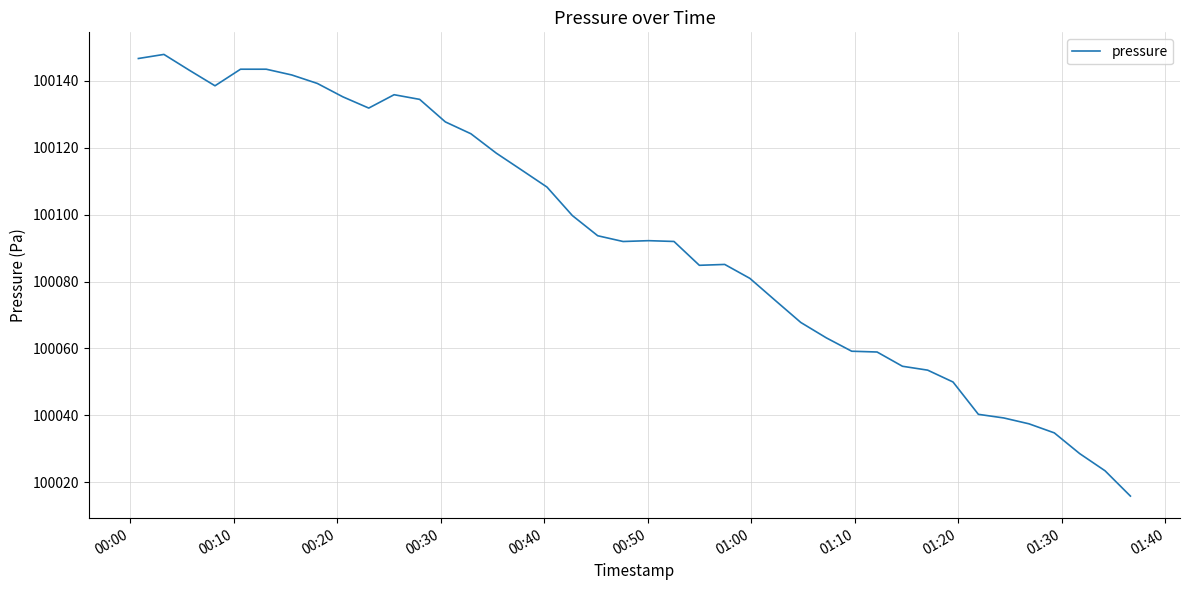

Count the number of categories in the chart.

40